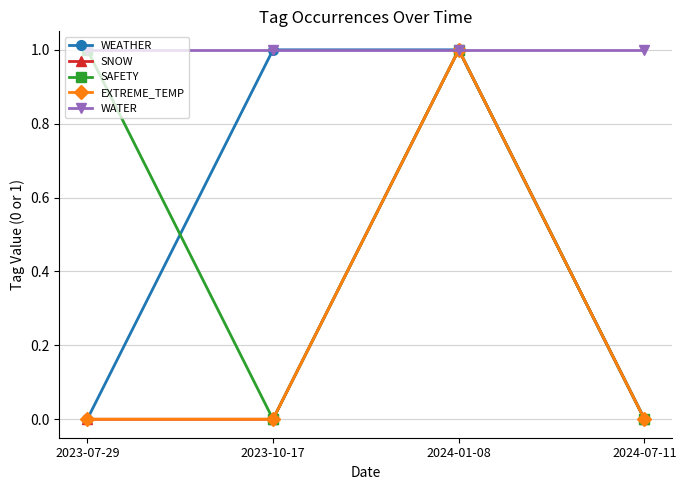

What is the label of the 1st point from the left?

2023-07-29